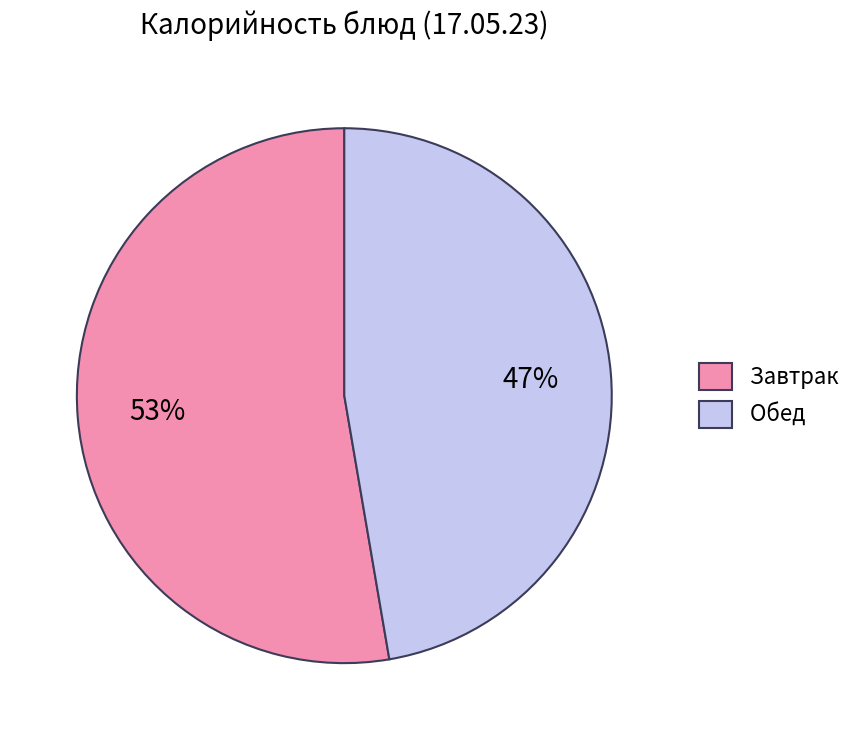

Is there any slice that represents more than half of the pie?

Yes